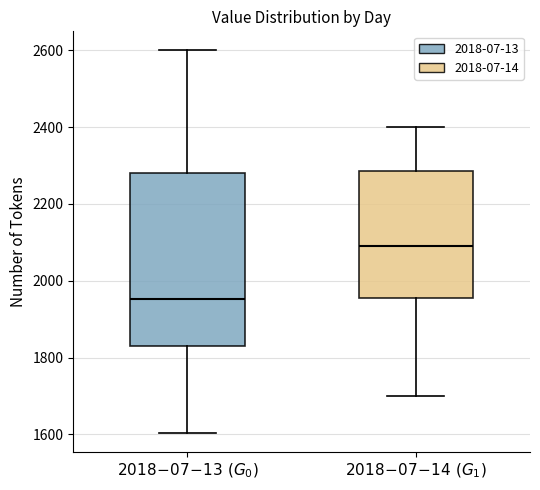

Which box is the tallest, from its lower edge to its upper edge?

$2018\!-\!07\!-\!13\ (G_0)$